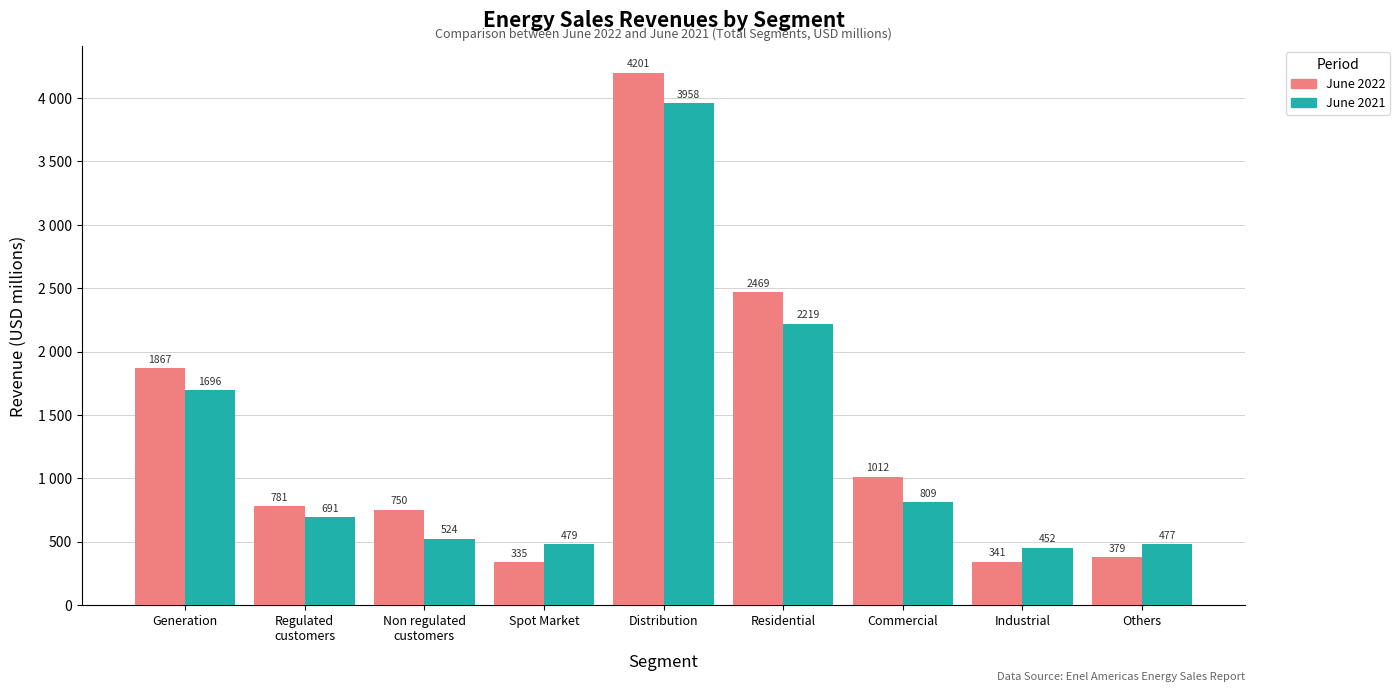

What is the total value across all series at Others?

856